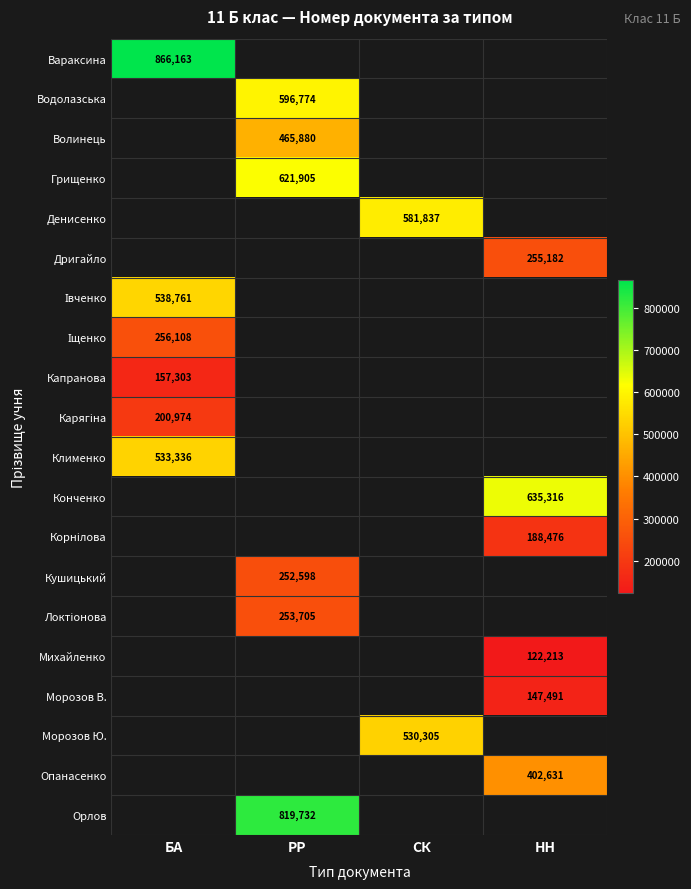

Which label corresponds to the smallest value in the chart?

НН